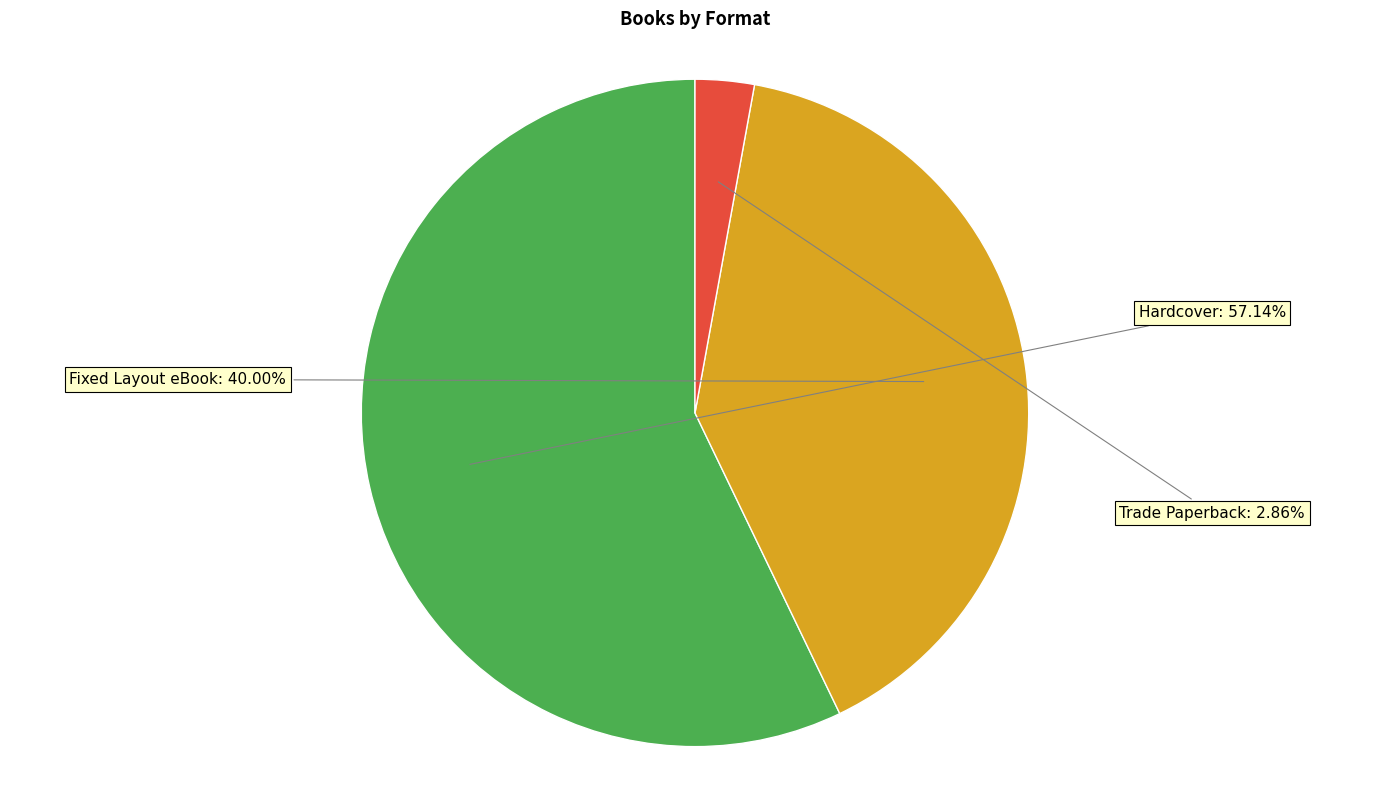

What is the total percentage of Hardcover and Trade Paperback?

60.0%